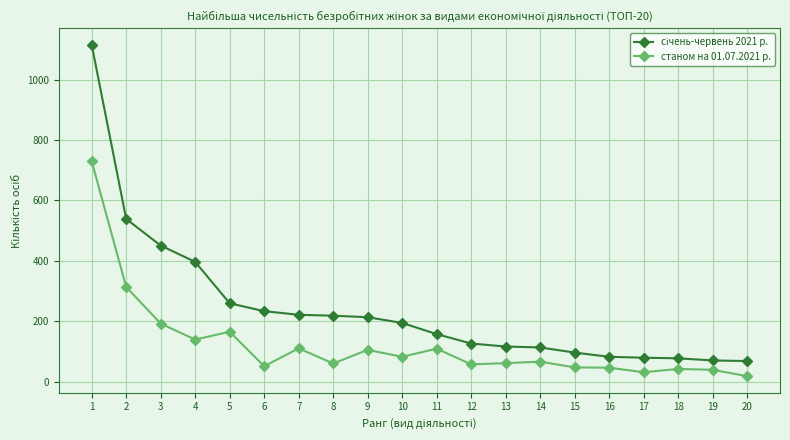

What is the greatest value displayed?

1115